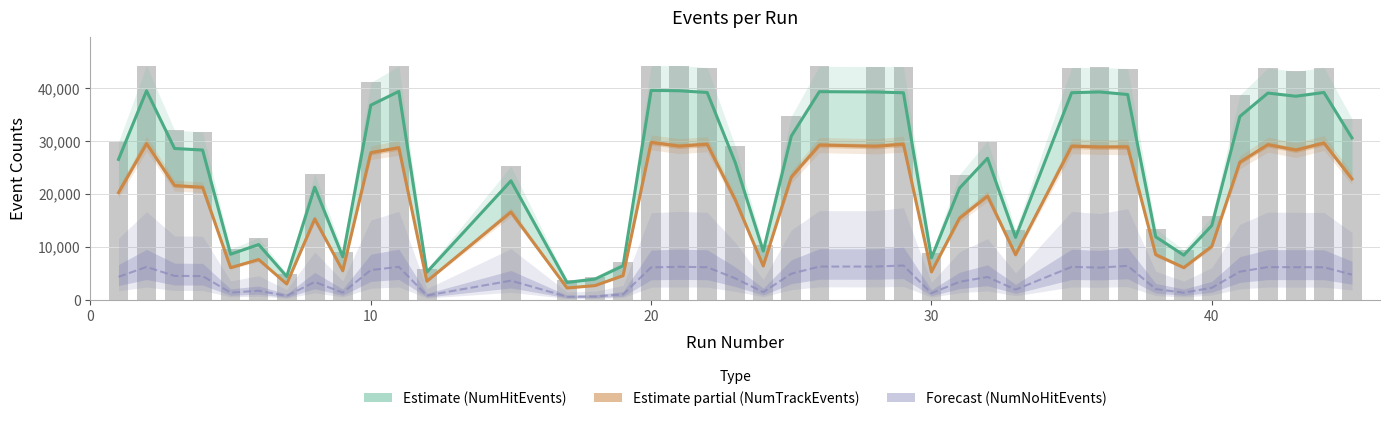

Which series has the widest spread of values?

NumHitEvents (Estimate)